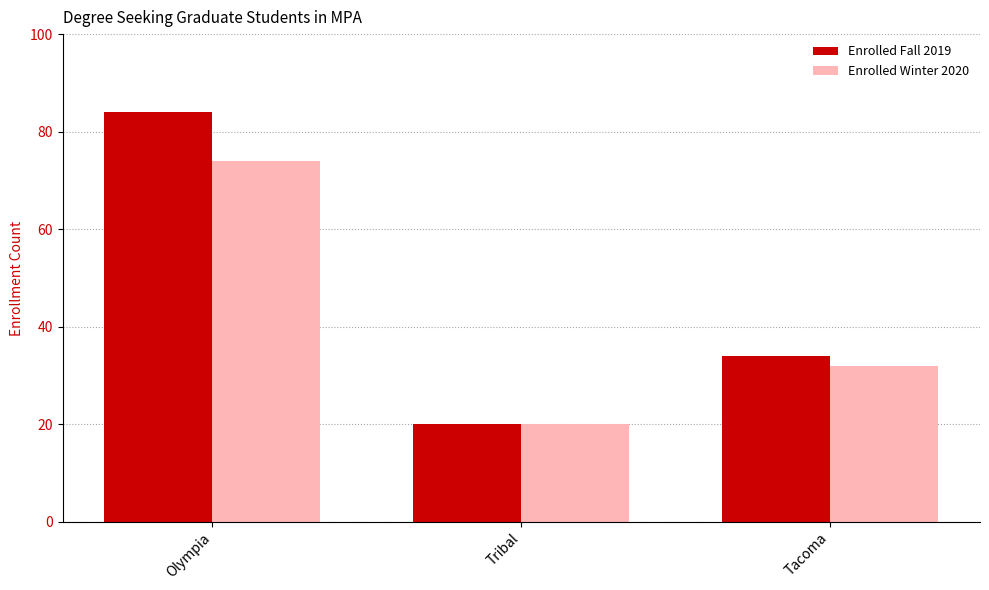

What is the sum of all Enrolled Fall 2019 values?

138